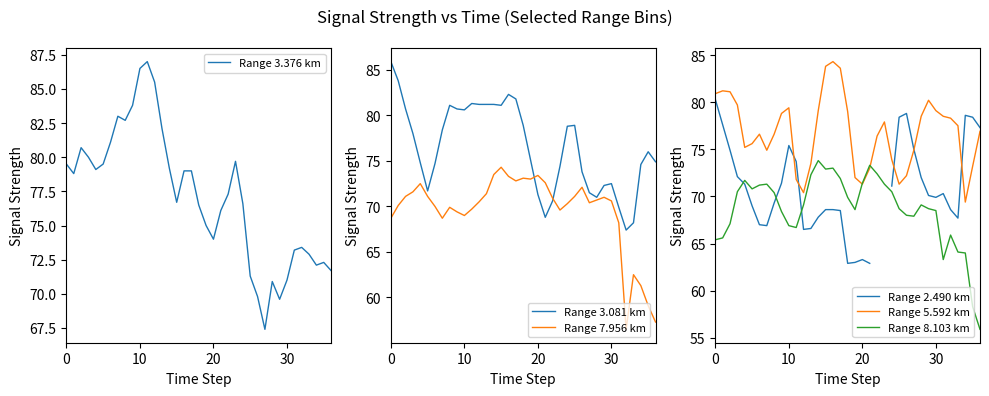

How many lines are shown in the chart?

6